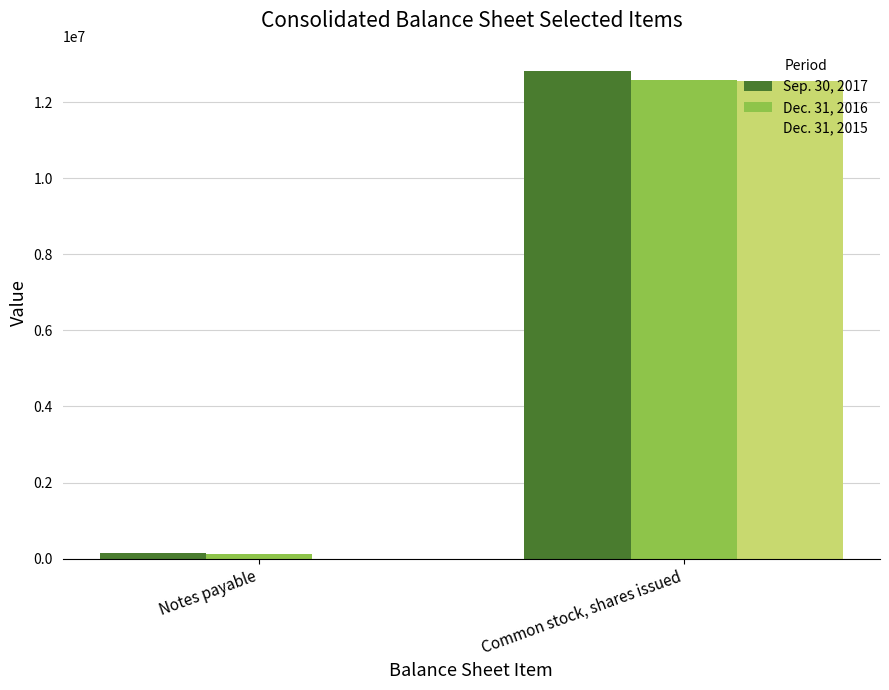

At which category is the sum across all series the highest?

Common stock, shares issued